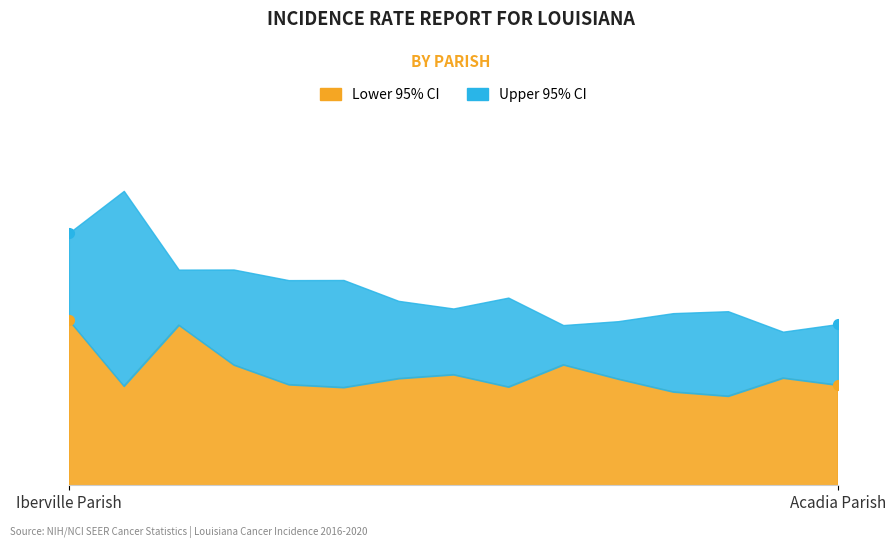

The value of Lower 95% CI at Franklin Parish is 475.6. True or false?

True